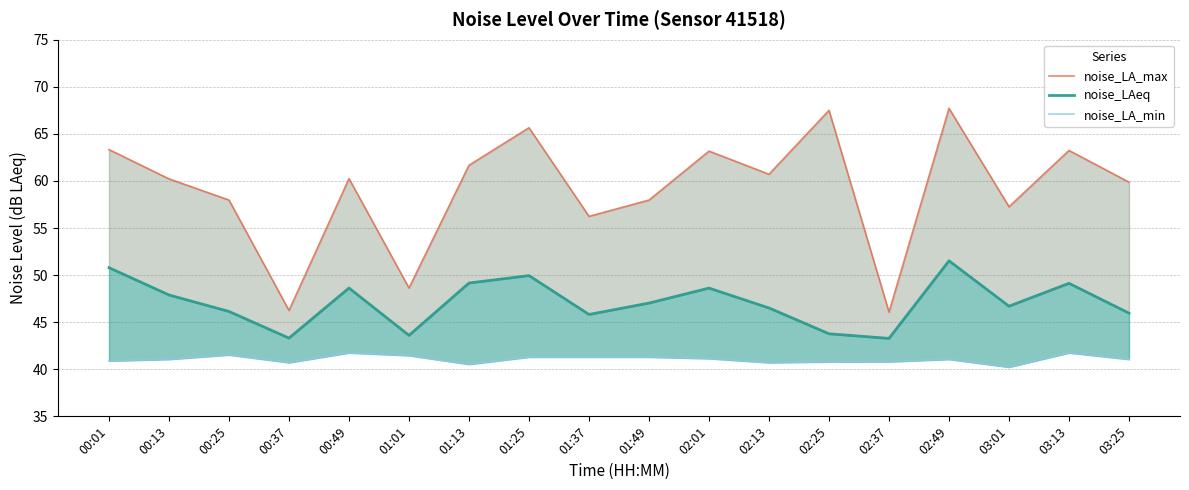

What value does the noise_LA_max series have at 00:25?

58.0